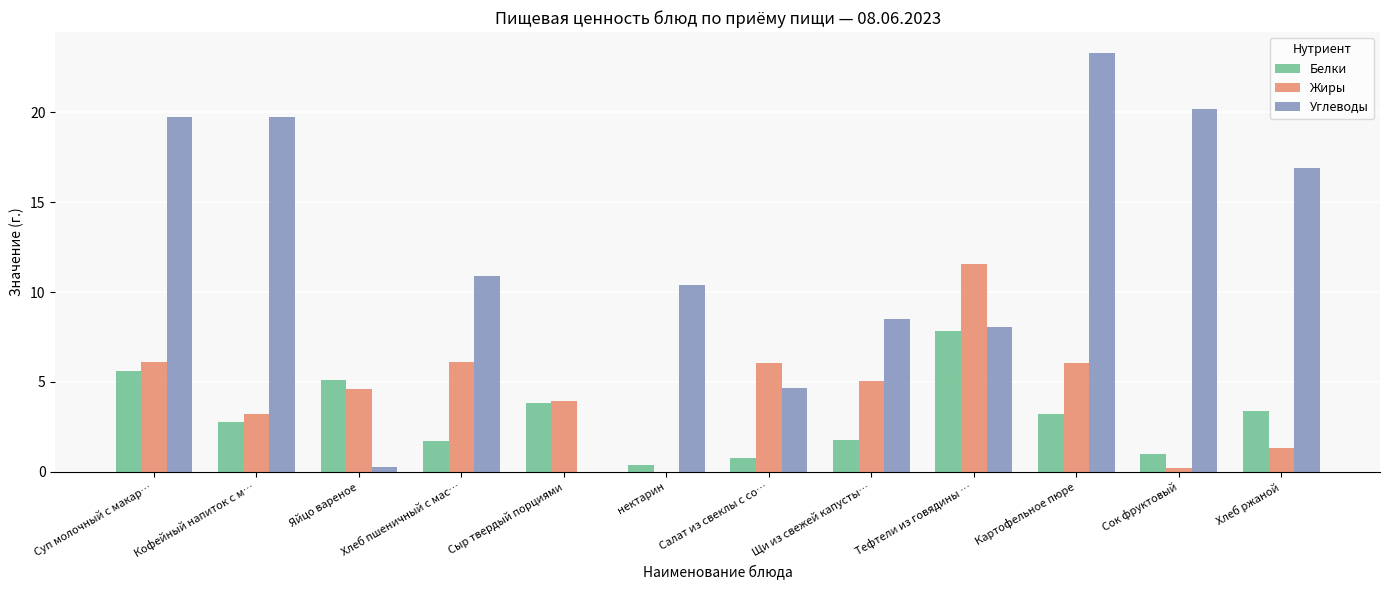

Which series changed the most between Кофейный напиток с м… and Хлеб ржаной?

Углеводы